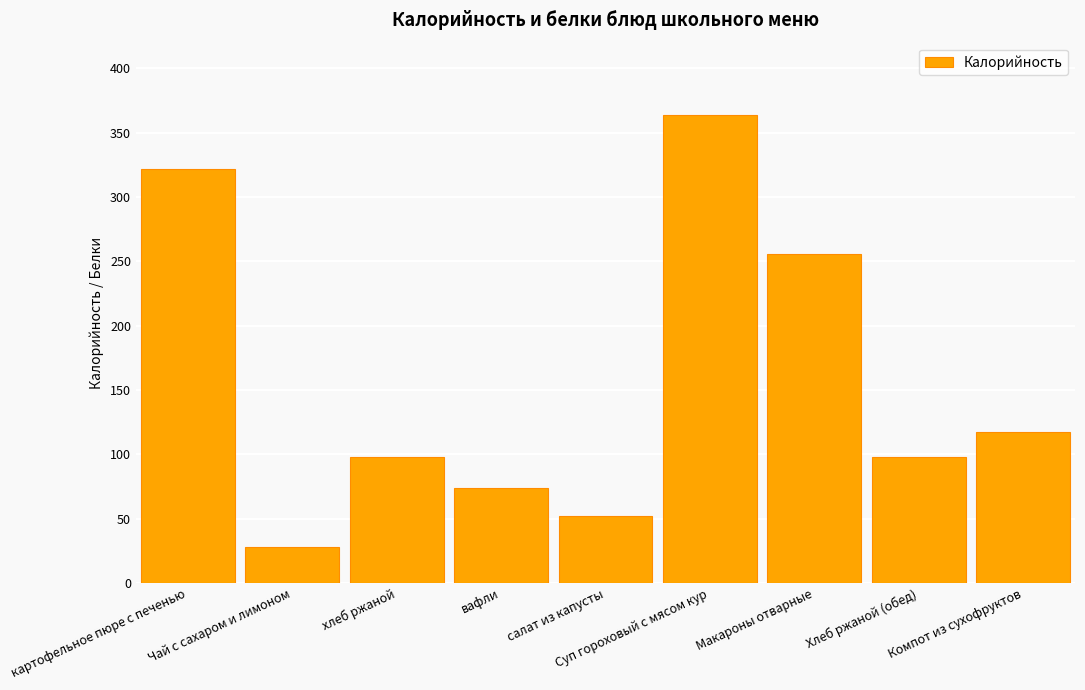

What value does the data have at салат из капусты, to the nearest 10?

50